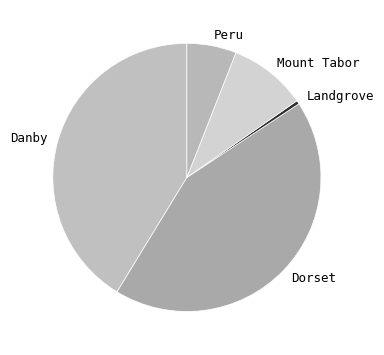

What is the smallest slice in the pie chart?

Landgrove